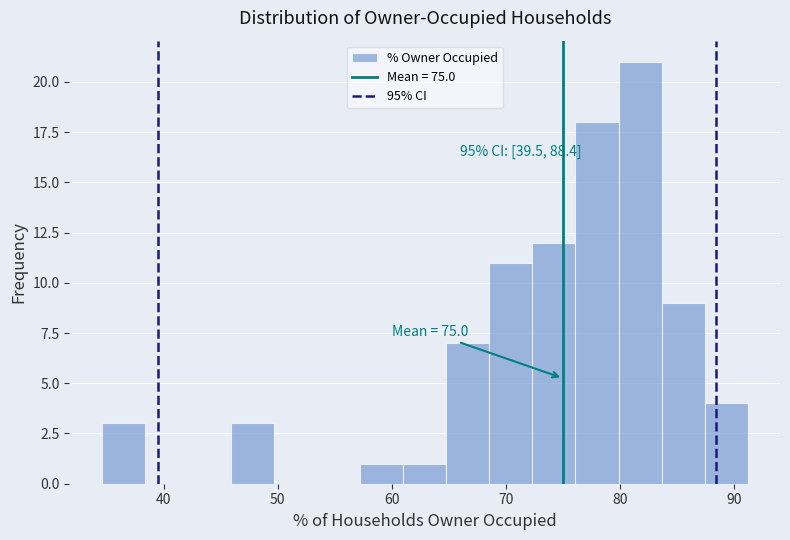

Around what value on the x-axis is the tallest bar? Give the approximate position of its centre, as read against the axis.

82